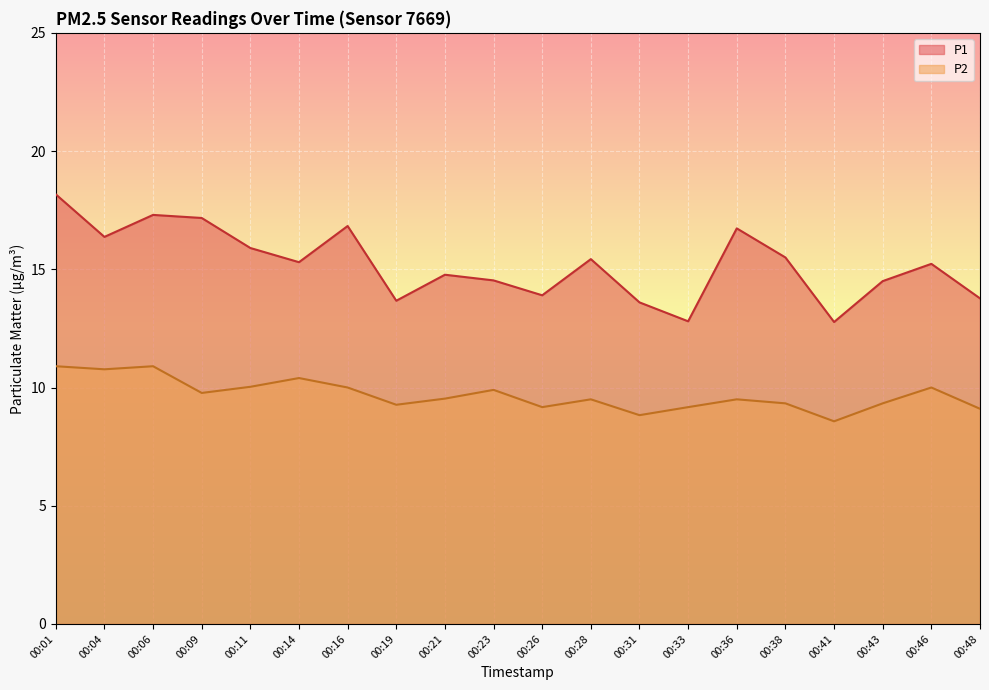

List the series in order of their overall mean, lowest first.

P2, P1